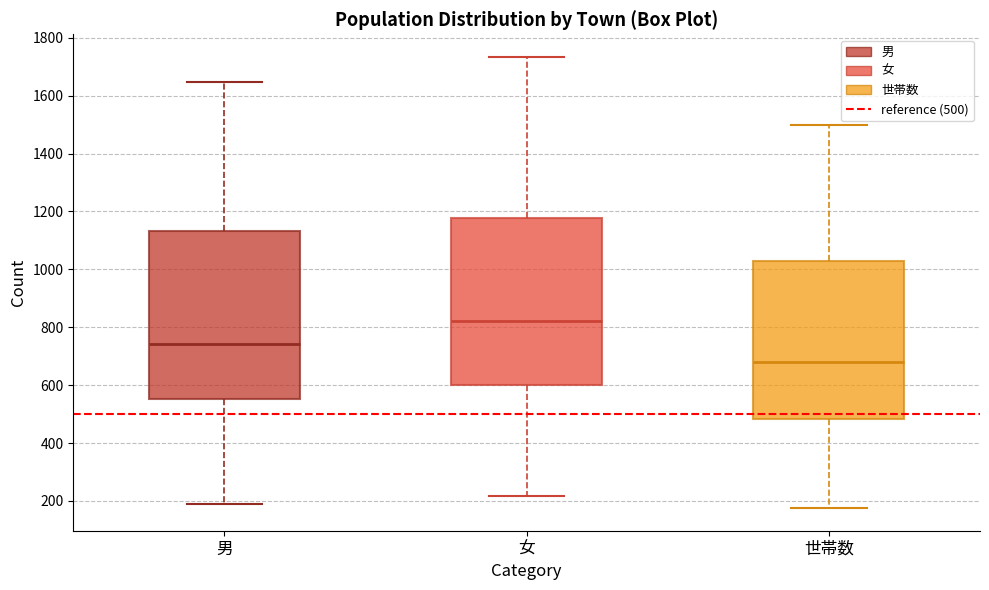

Reading left to right, read every box against the y-axis: the position of its median line, the range the box covers, and the ends of its whiskers. The values are not printed on the chart, so give them approximately, as read against the axis.

男: median 740, box 560 to 1140, whiskers 200 to 1640
女: median 820, box 600 to 1180, whiskers 220 to 1740
世帯数: median 680, box 480 to 1020, whiskers 180 to 1500